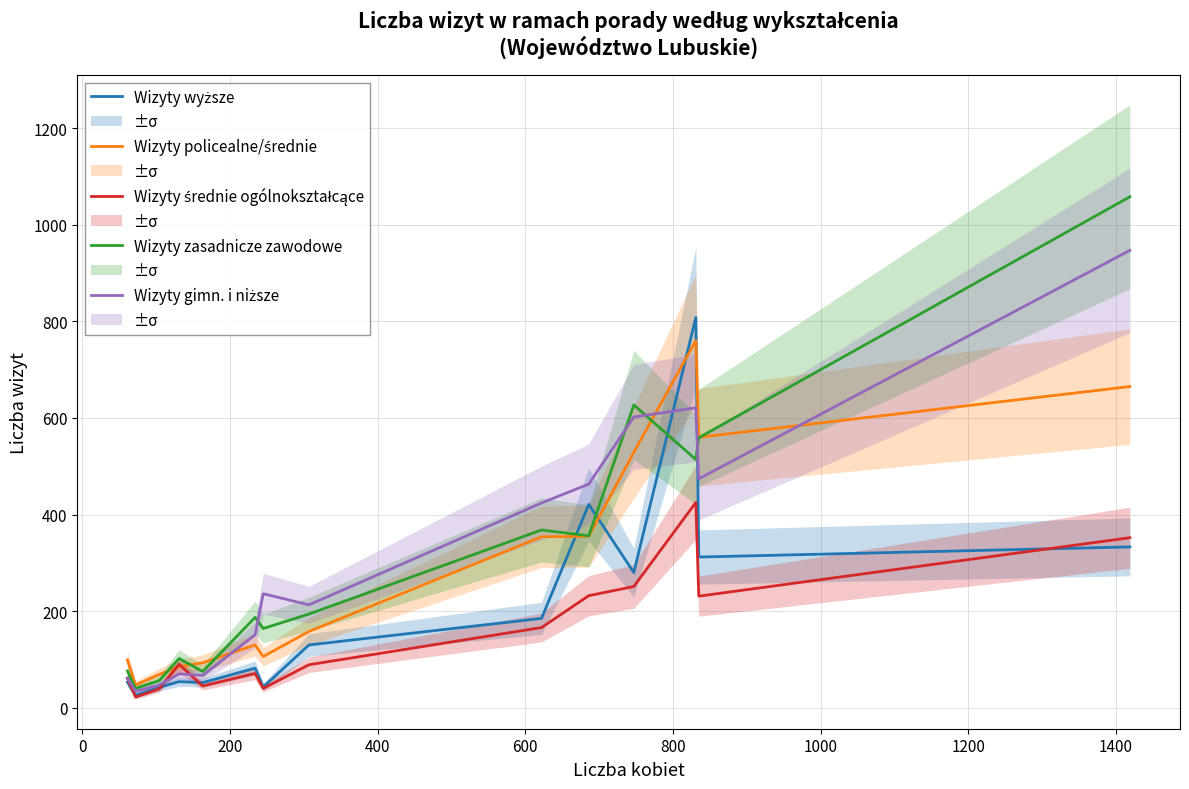

The Wizyty średnie ogólnokształcące series shows 476 at 13. True or false?

False